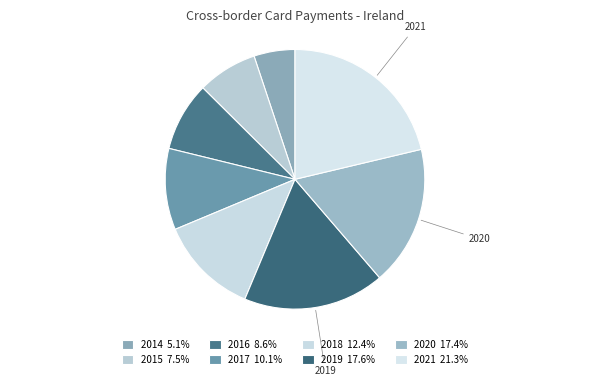

What portion of the pie excludes 2021?

78.7%